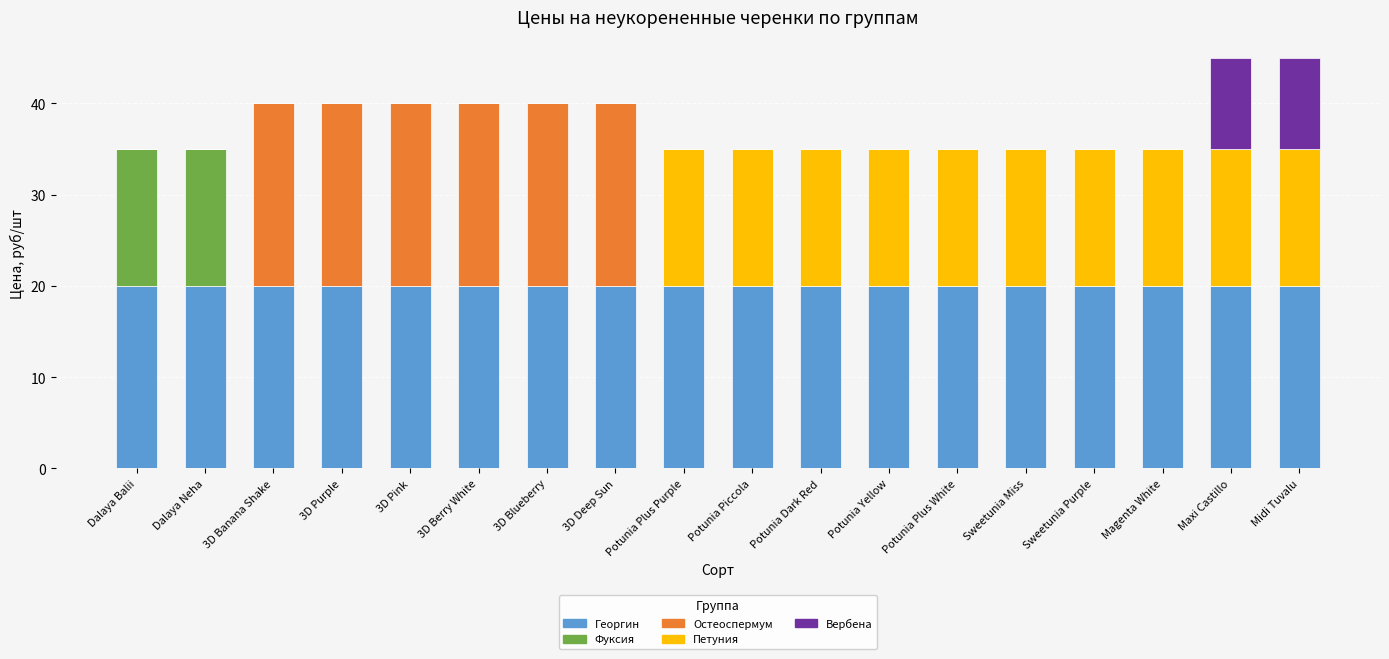

What is the total value across all series at 3D Pink?

40